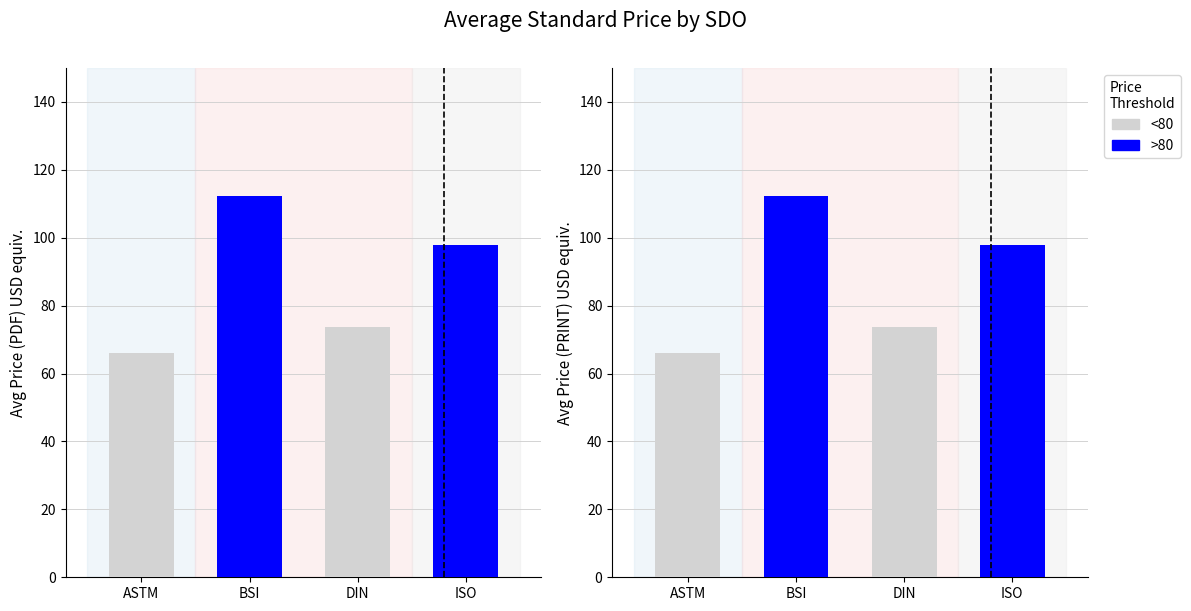

Which series changed the most between ASTM and BSI?

>80